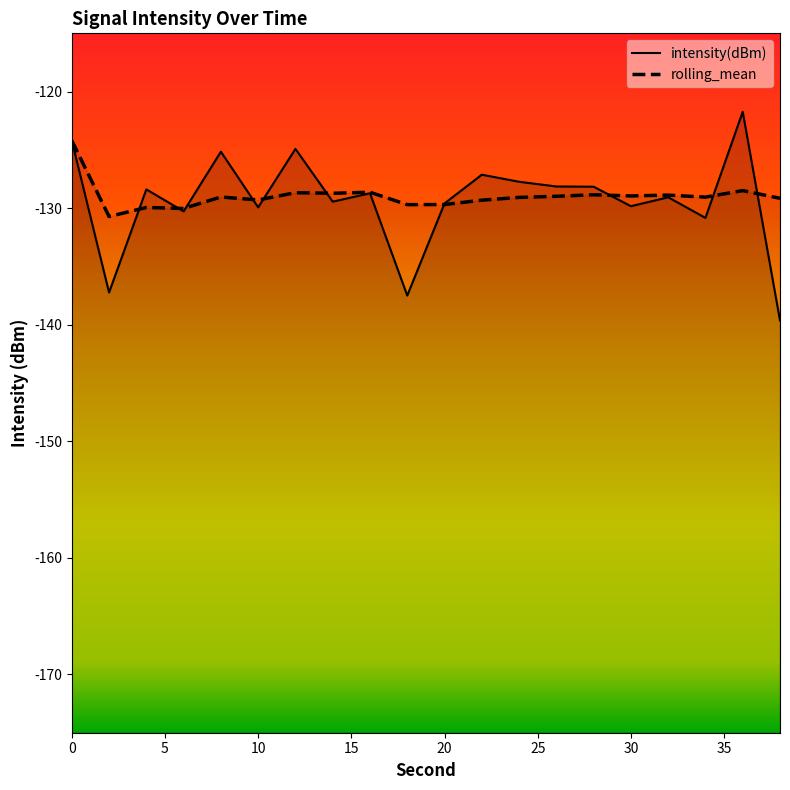

What is the approximate value of rolling_mean at 0?

-124.2